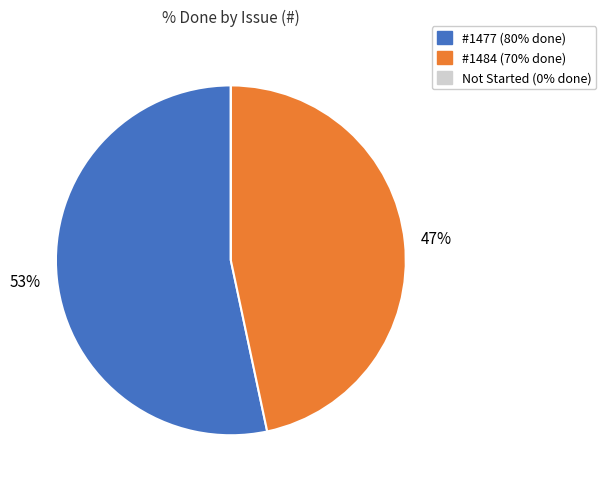

To the nearest percent, what is the difference between the largest and smallest slice percentages?

53%